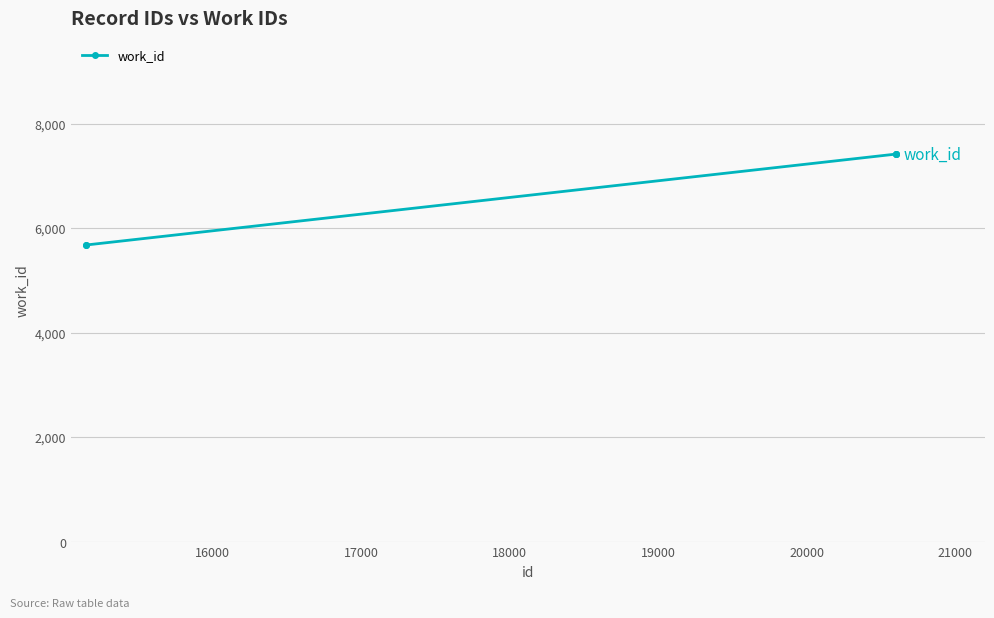

What is the difference between the second highest and minimum values?

1740